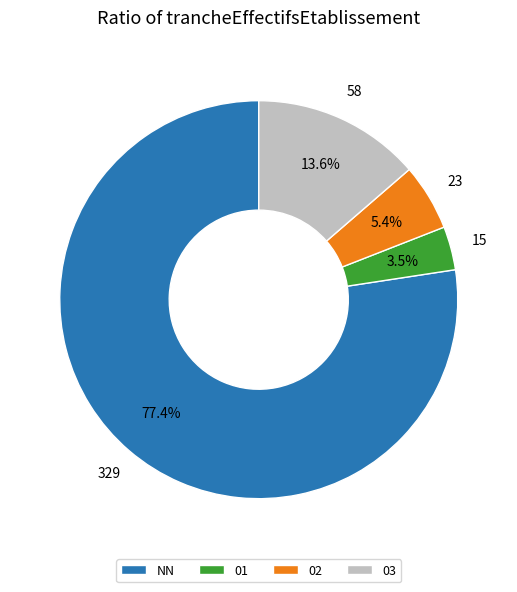

The NN slice represents 65% of the pie. True or false?

False